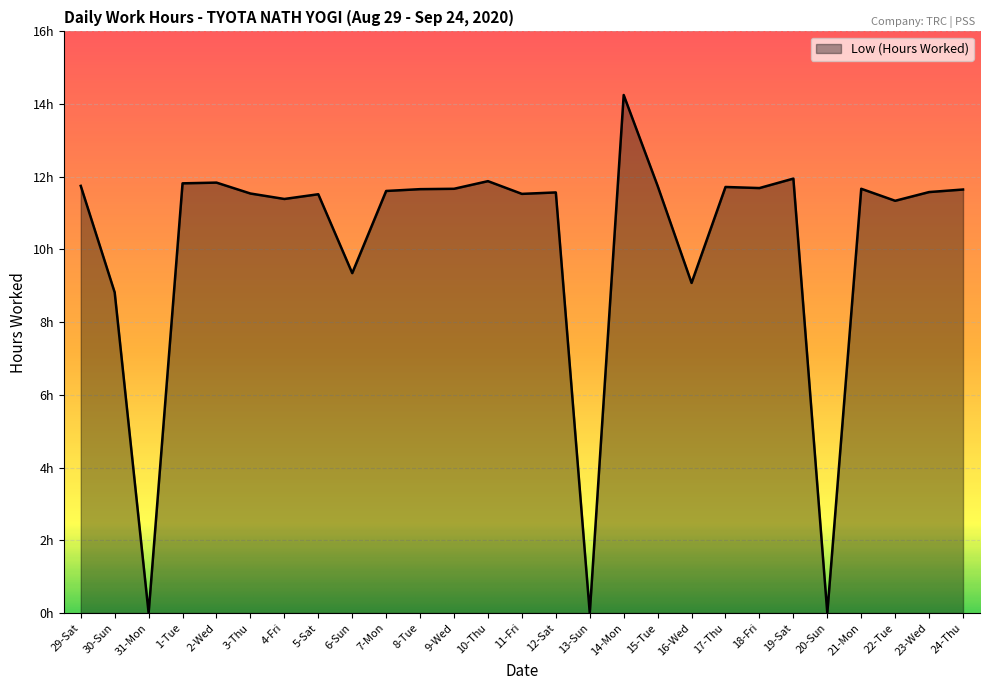

True or false: the data shows 3.0 at 22-Tue.

False